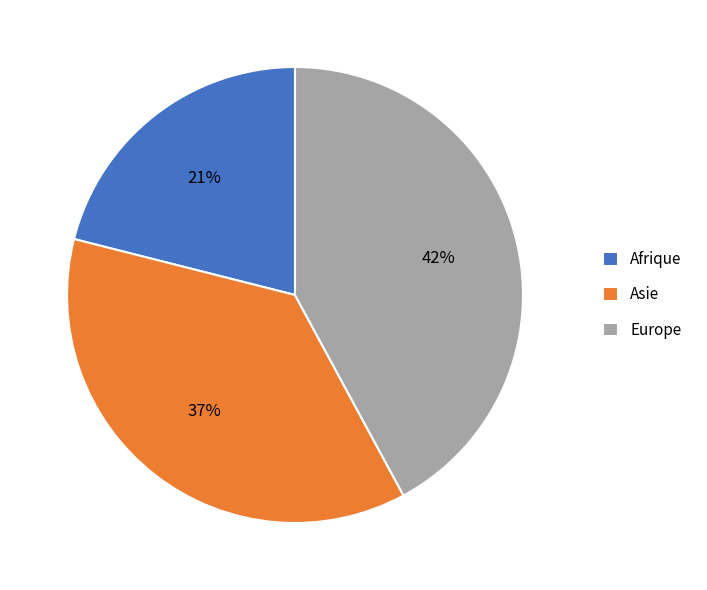

Is the sum of Europe and Asie greater than half?

Yes